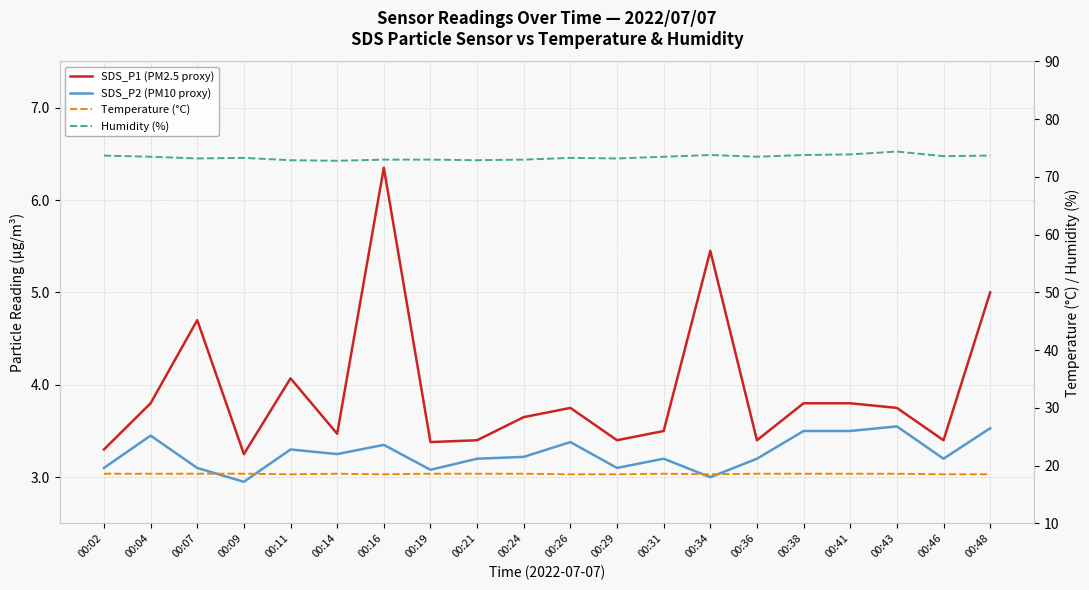

How many lines are shown in the chart?

4